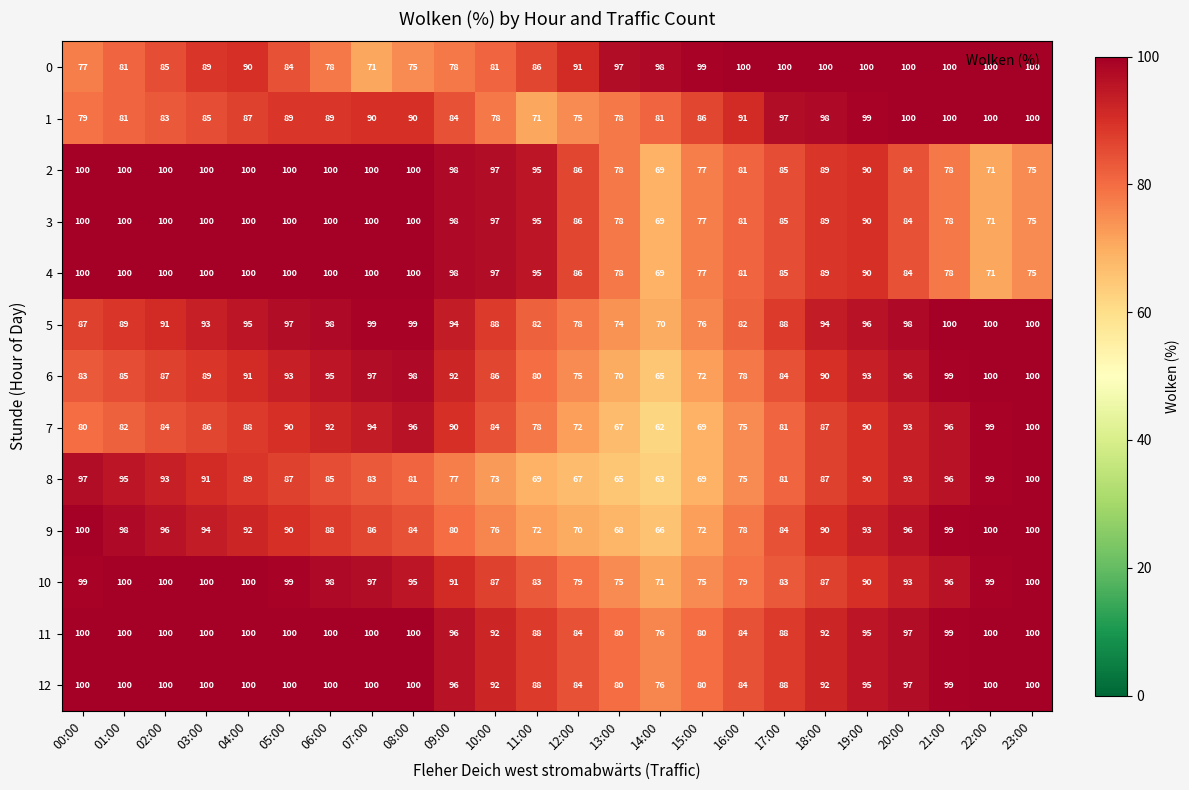

At which label is 1 closest to 85?

03:00